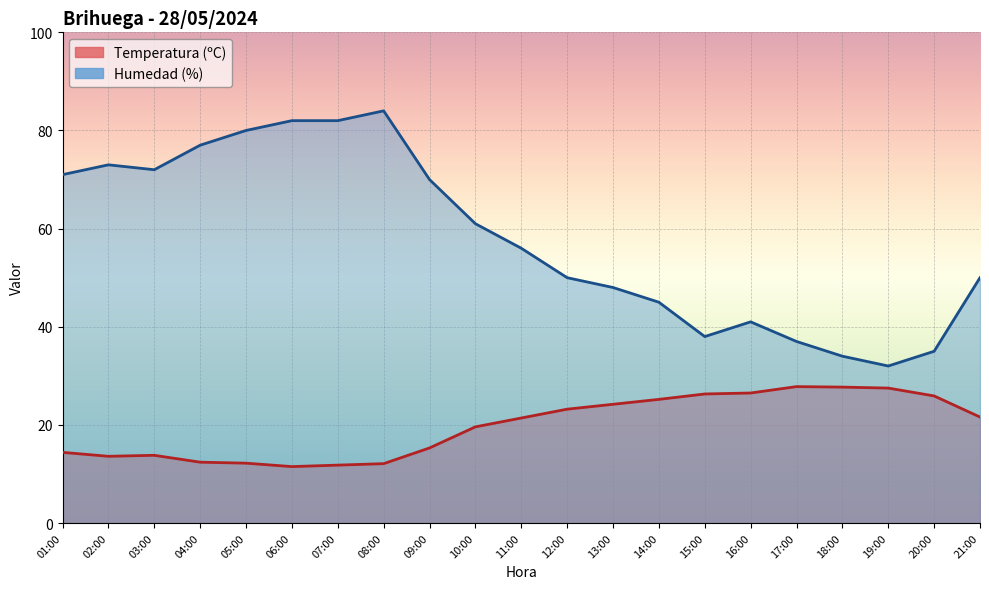

How many lines are shown in the chart?

2